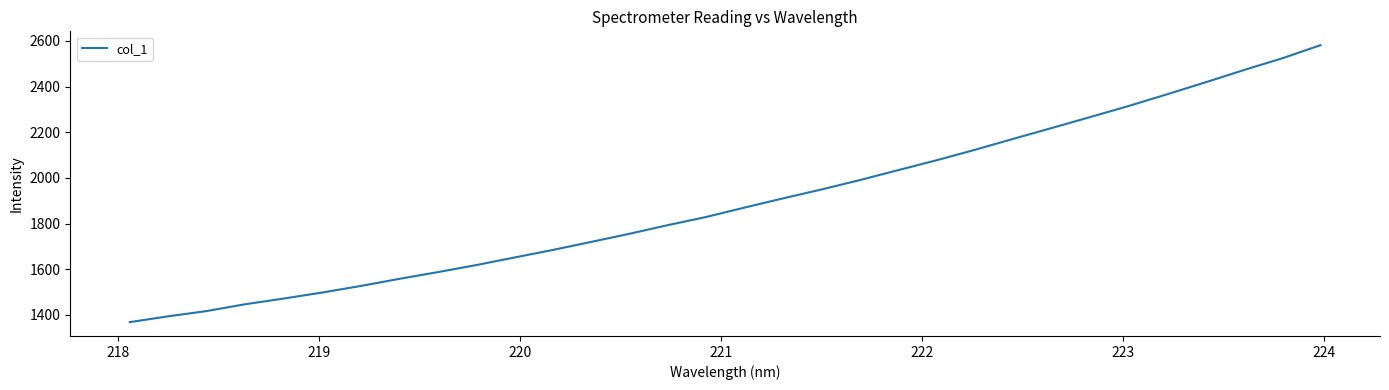

What is the difference between the maximum and minimum values?

1213.2